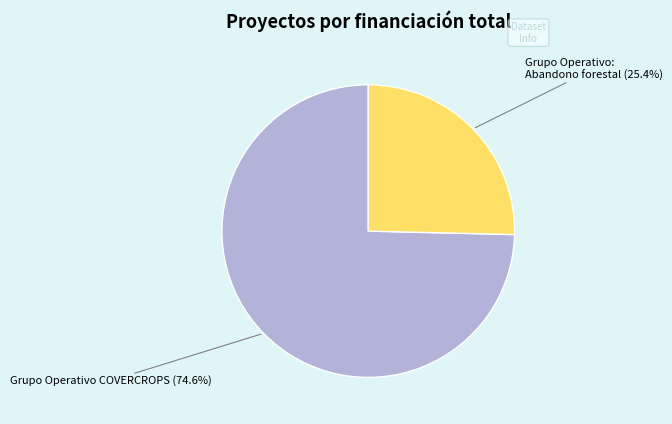

Is it true that Grupo Operativo: Abandono forestal is 40% of the pie?

False